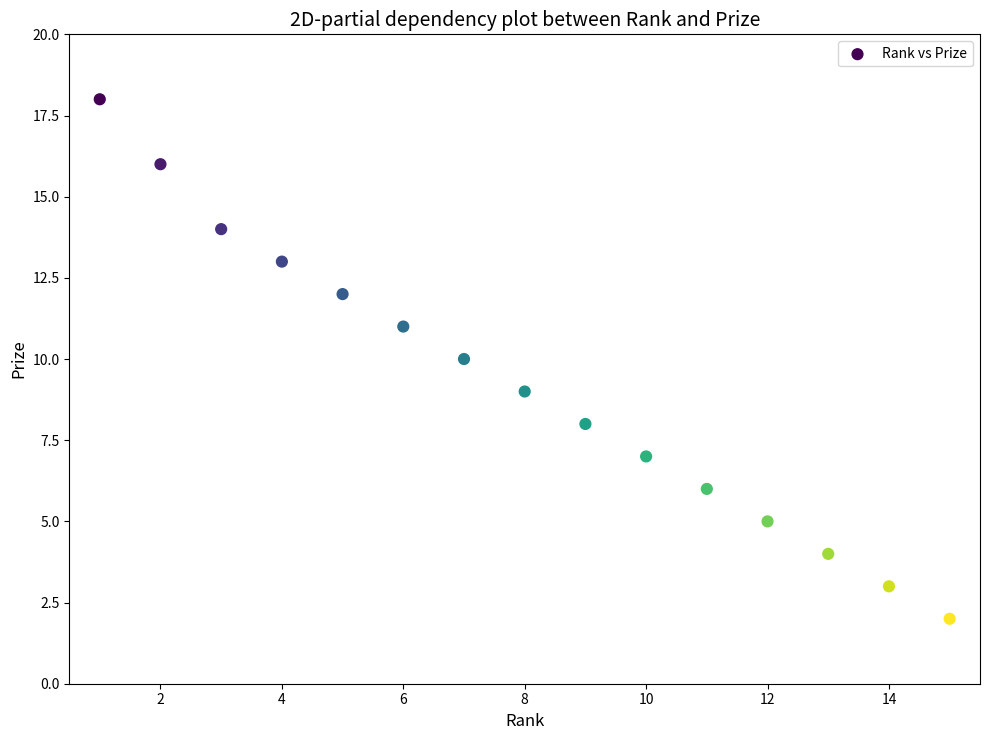

What is the range of X values (max minus min)?

14